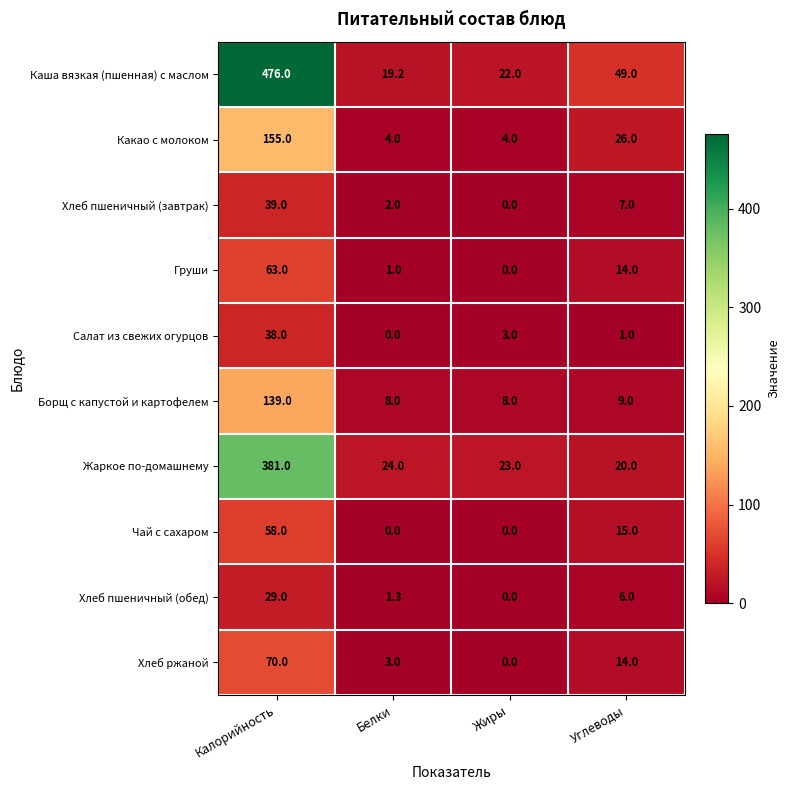

What is the lowest value of the Какао с молоком series?

4.0